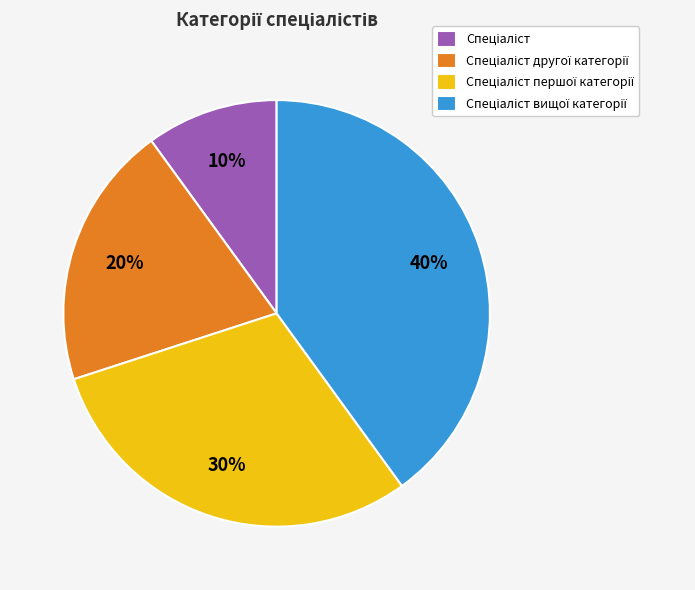

Is there any slice that represents more than half of the pie?

No